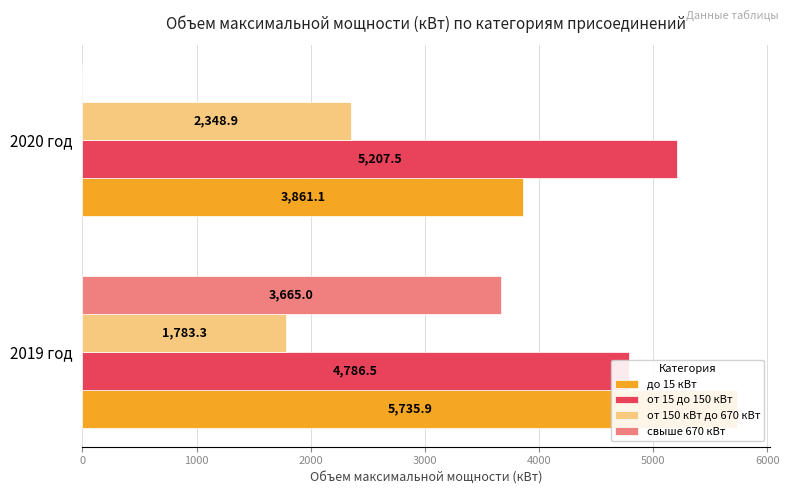

Rank the series by their maximum value, from lowest to highest.

от 150 кВт до 670 кВт, свыше 670 кВт, от 15 до 150 кВт, до 15 кВт